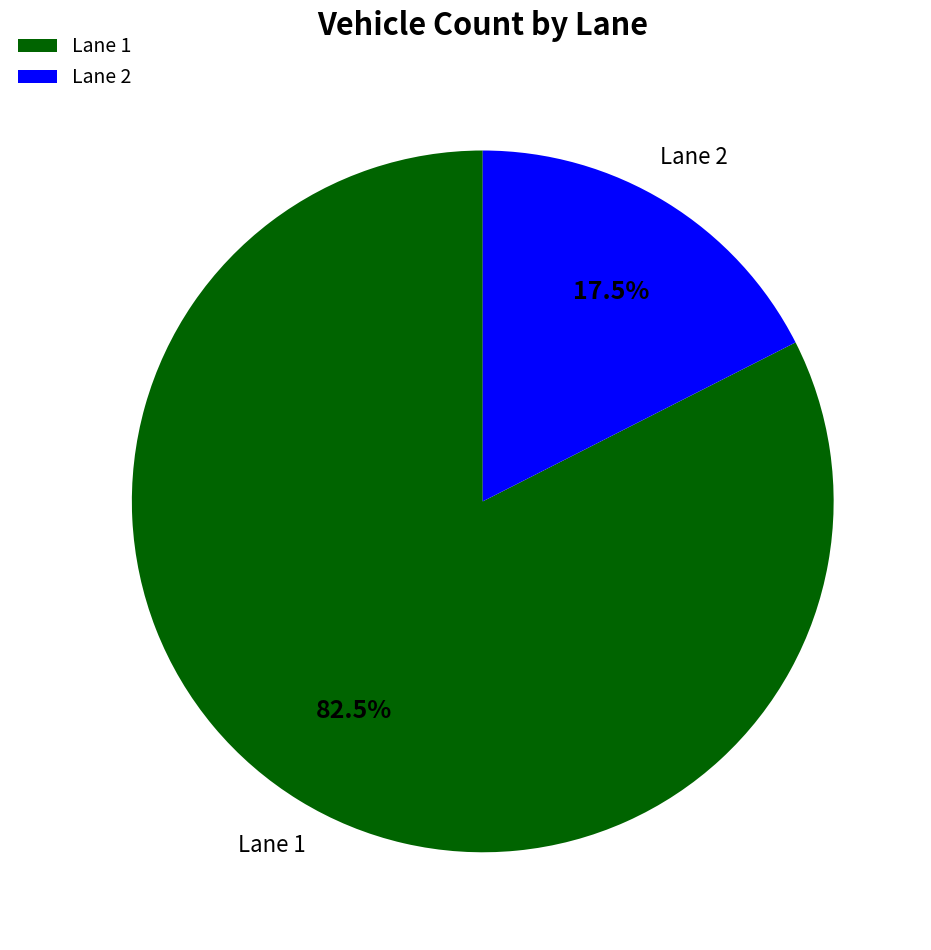

What is the smallest slice in the pie chart?

Lane 2